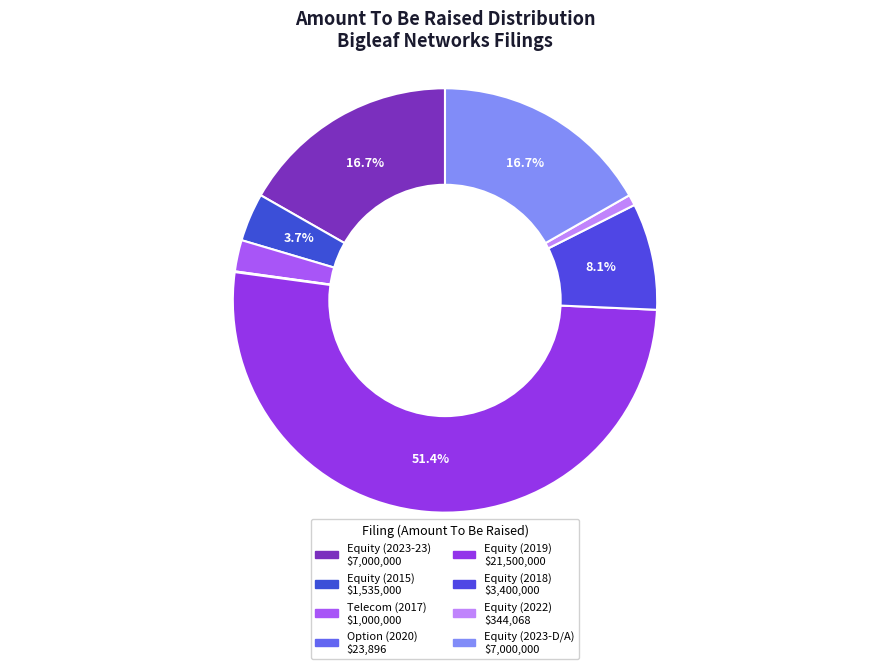

Is there any slice that represents more than half of the pie?

Yes